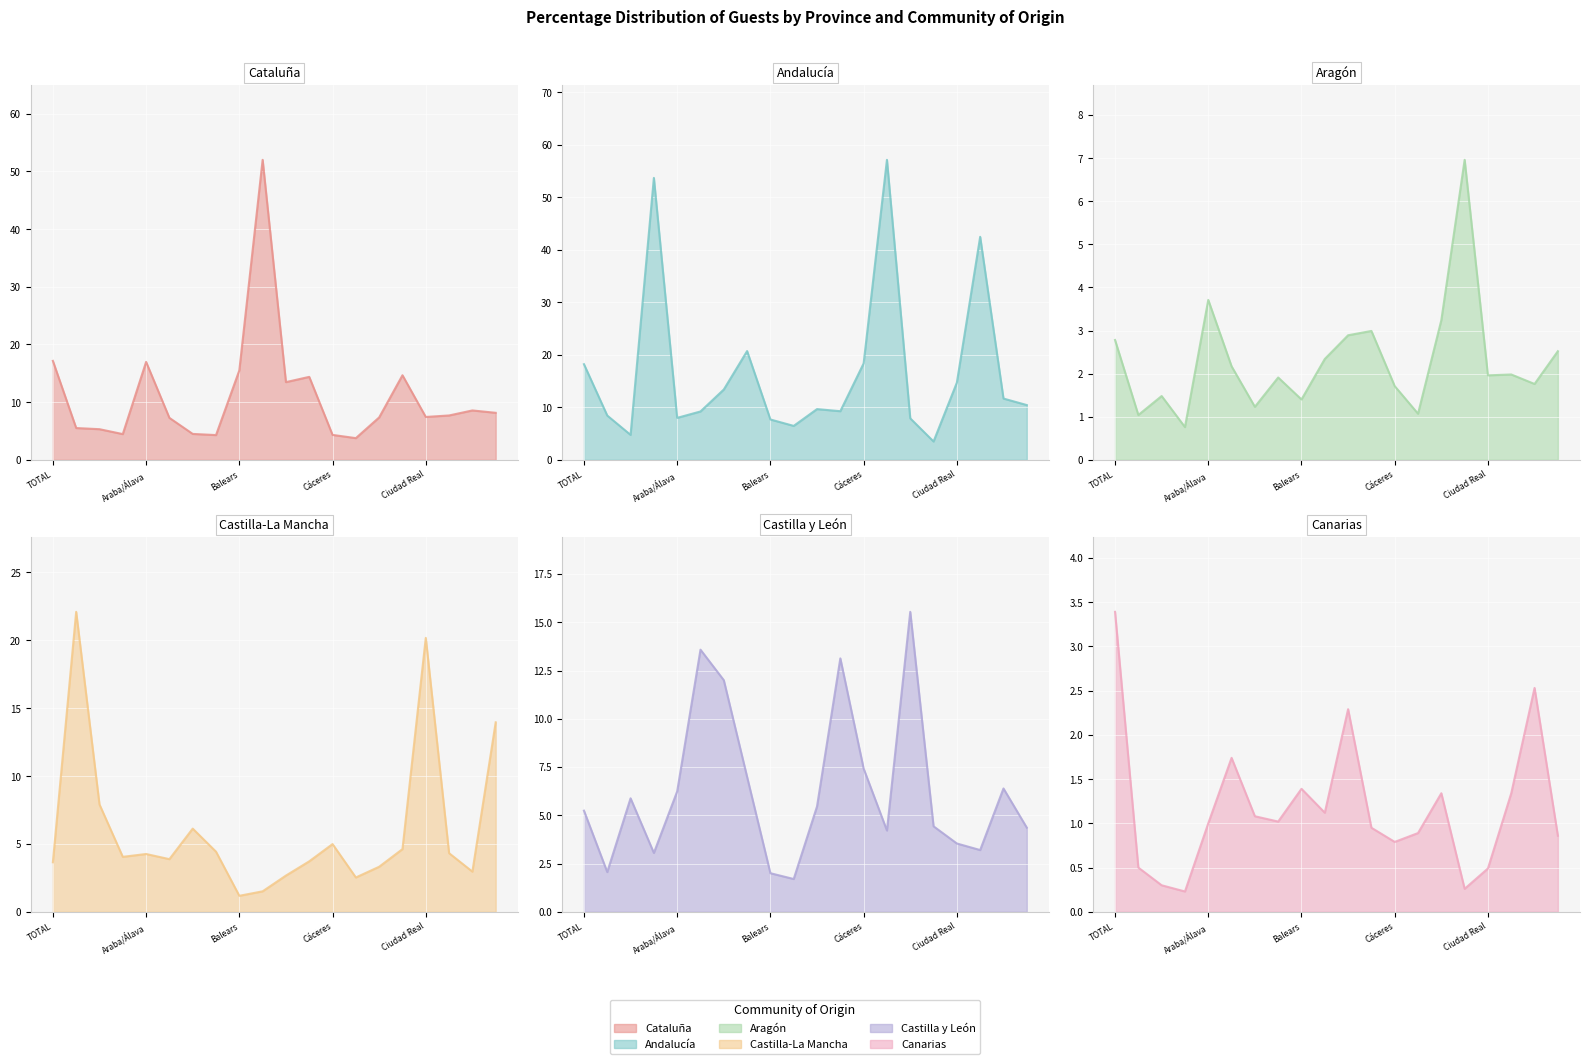

Which category has the highest value in the Canarias series?

TOTAL